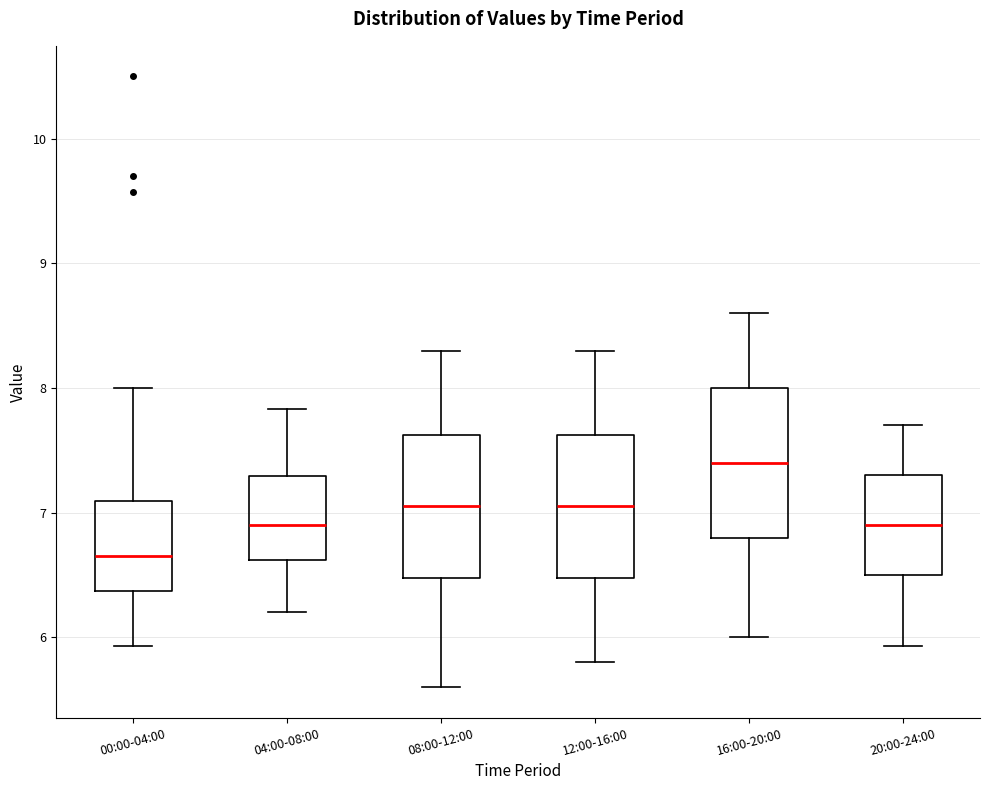

Reading left to right, read every box against the y-axis: the position of its median line, the range the box covers, and the ends of its whiskers. The values are not printed on the chart, so give them approximately, as read against the axis.

00:00-04:00: median 6.7, box 6.4 to 7.1, whiskers 5.9 to 8.0
04:00-08:00: median 6.9, box 6.6 to 7.3, whiskers 6.2 to 7.8
08:00-12:00: median 7.1, box 6.5 to 7.6, whiskers 5.6 to 8.3
12:00-16:00: median 7.1, box 6.5 to 7.6, whiskers 5.8 to 8.3
16:00-20:00: median 7.4, box 6.8 to 8.0, whiskers 6.0 to 8.6
20:00-24:00: median 6.9, box 6.5 to 7.3, whiskers 5.9 to 7.7